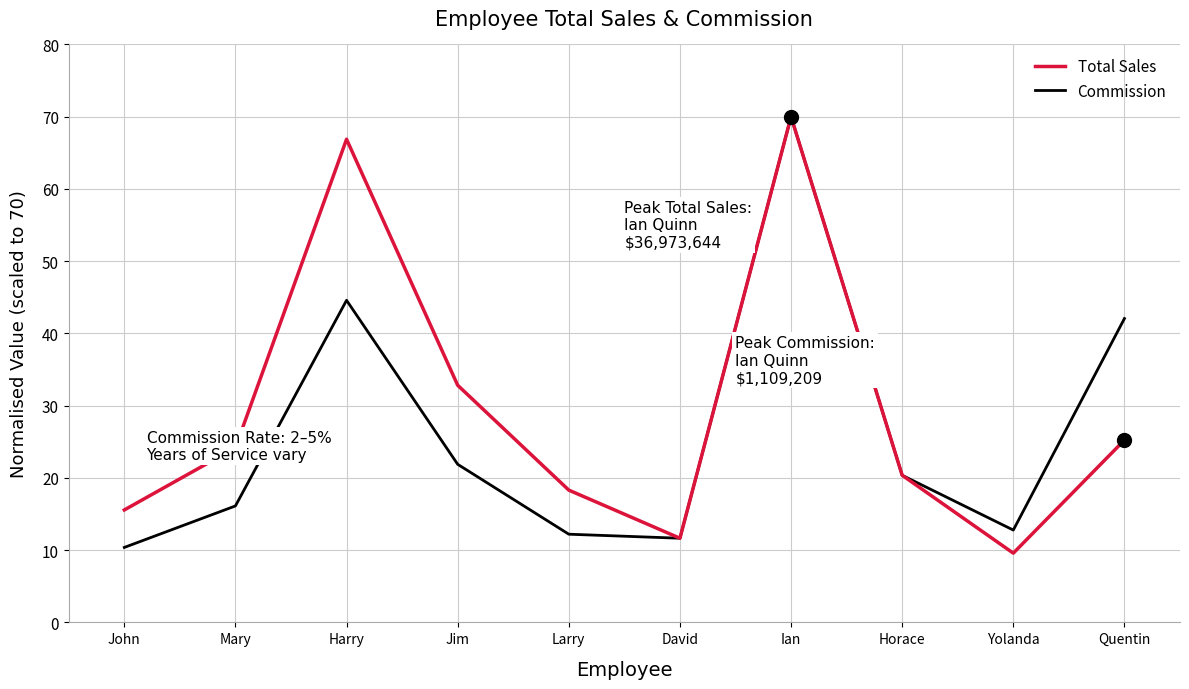

Which series changed the most between John and Horace?

Commission